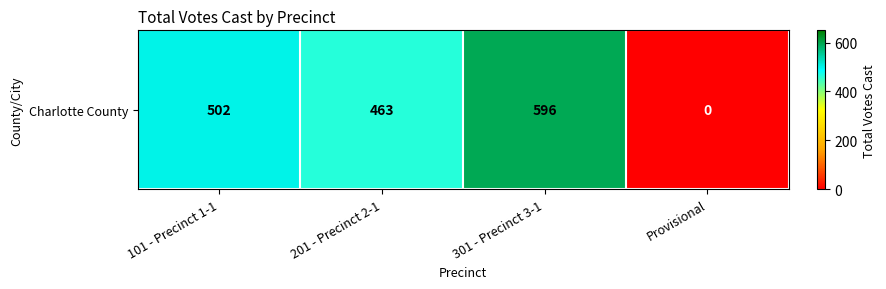

List the labels in order of value, smallest first.

Provisional, 201 - Precinct 2-1, 101 - Precinct 1-1, 301 - Precinct 3-1